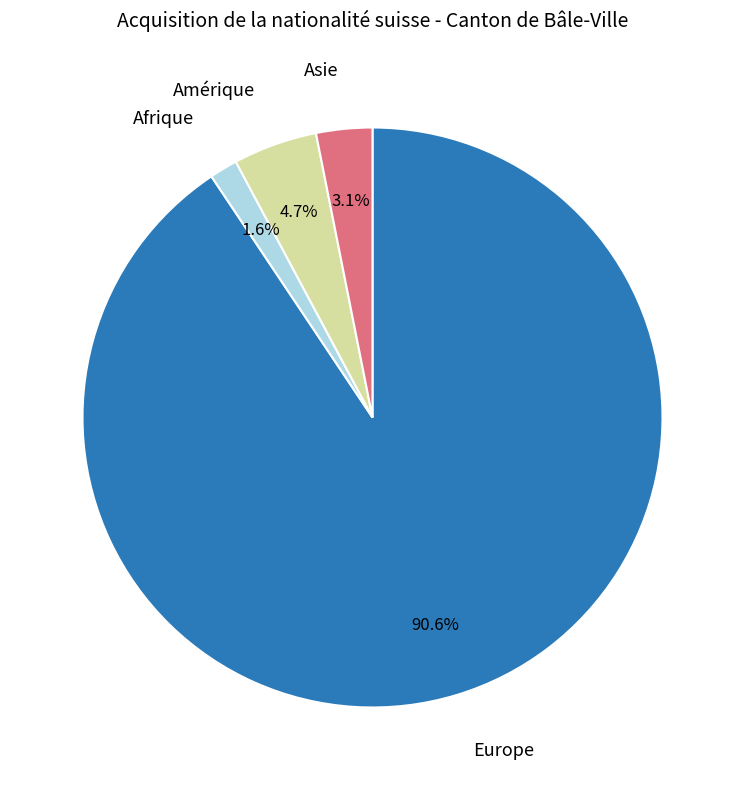

How many segments does this pie chart have?

4